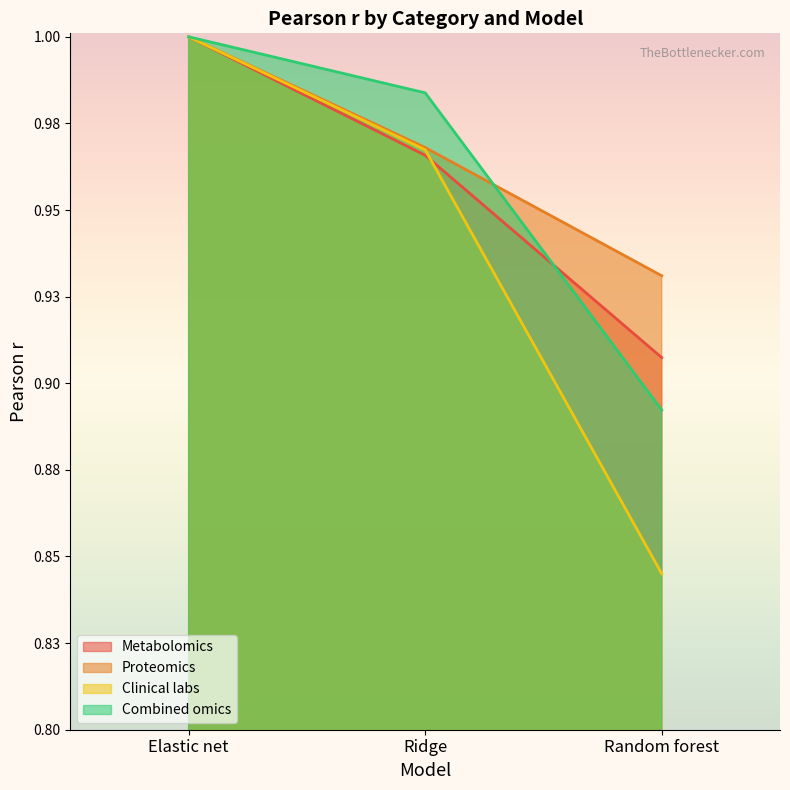

How many distinct data groups are displayed?

4